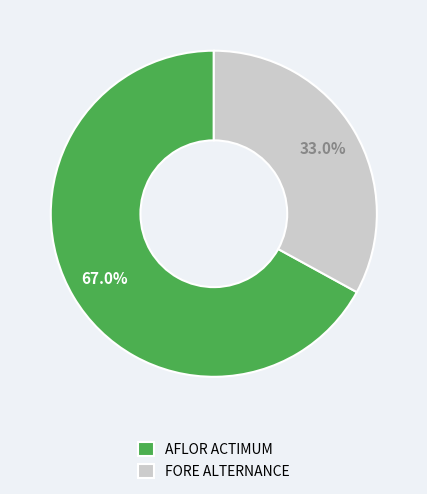

Which slice represents more than half of the pie?

AFLOR ACTIMUM